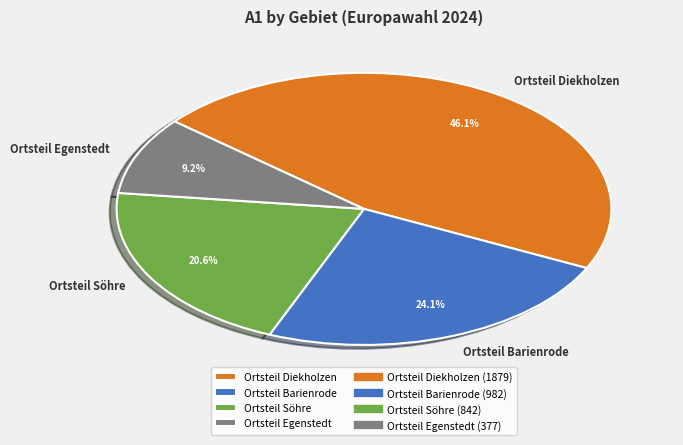

Does Ortsteil Söhre account for over 50% of the chart?

No